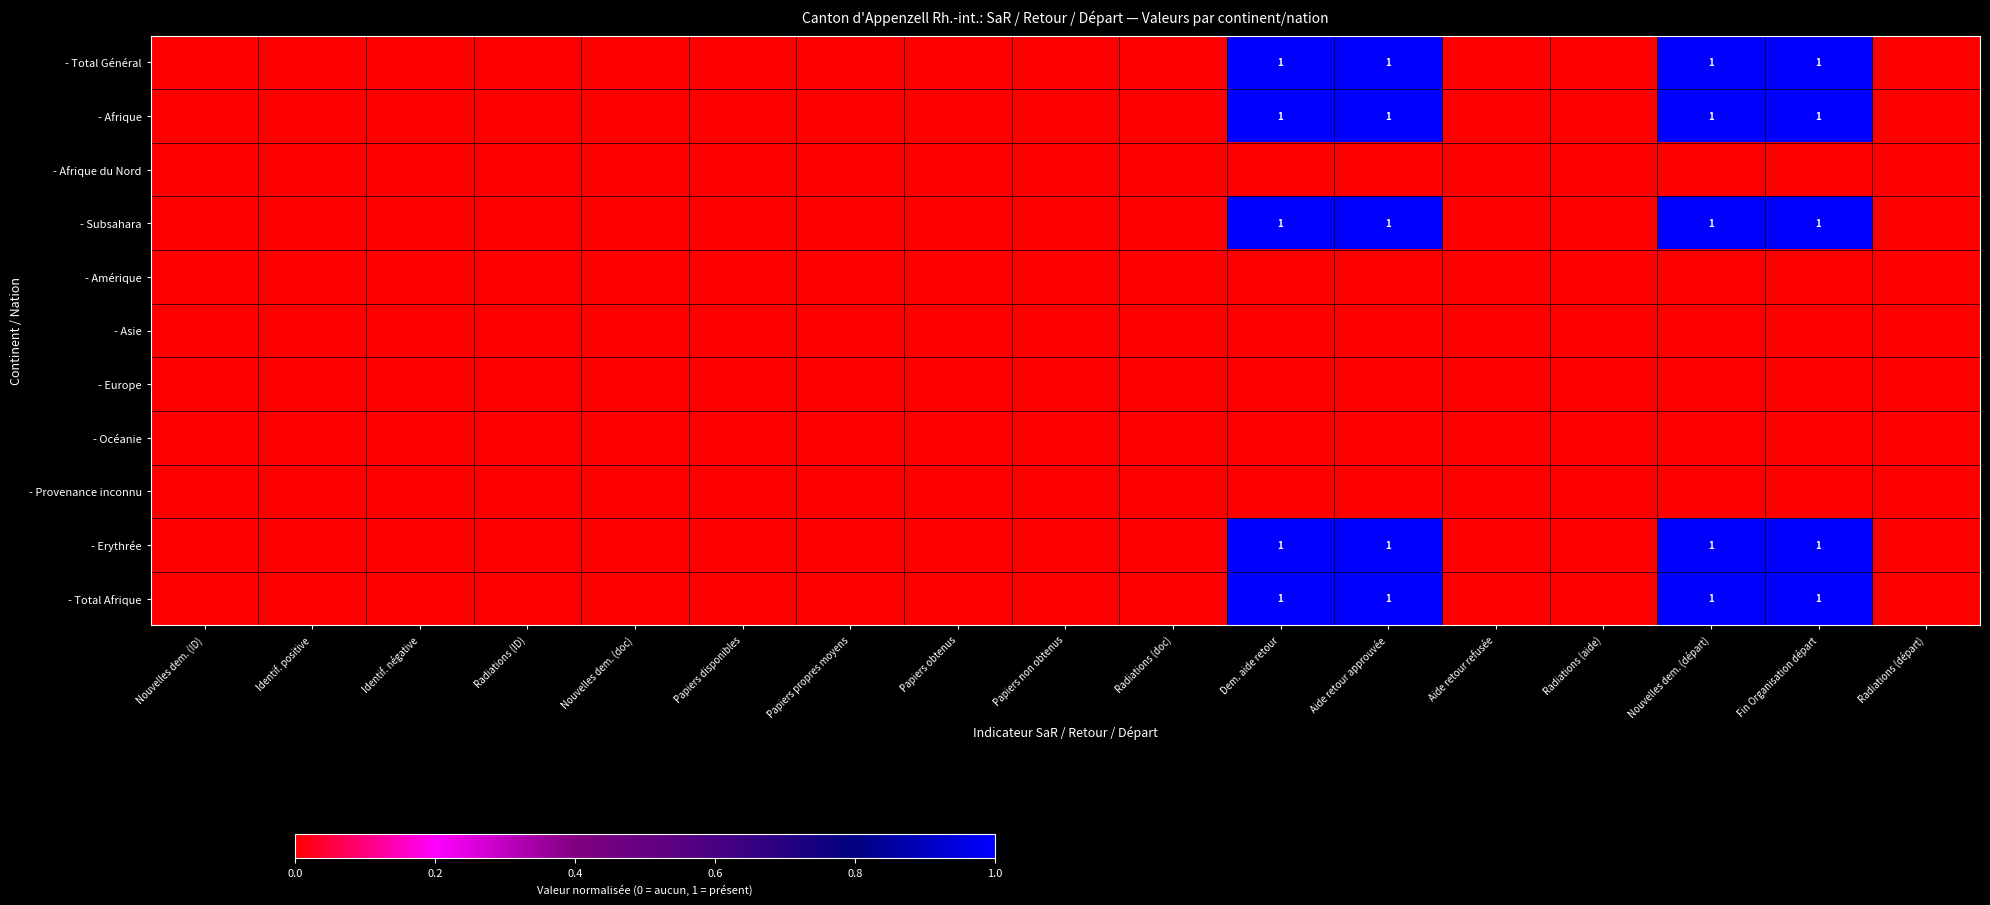

The value of - Subsahara at Nouvelles dem. (départ) is 1. True or false?

True